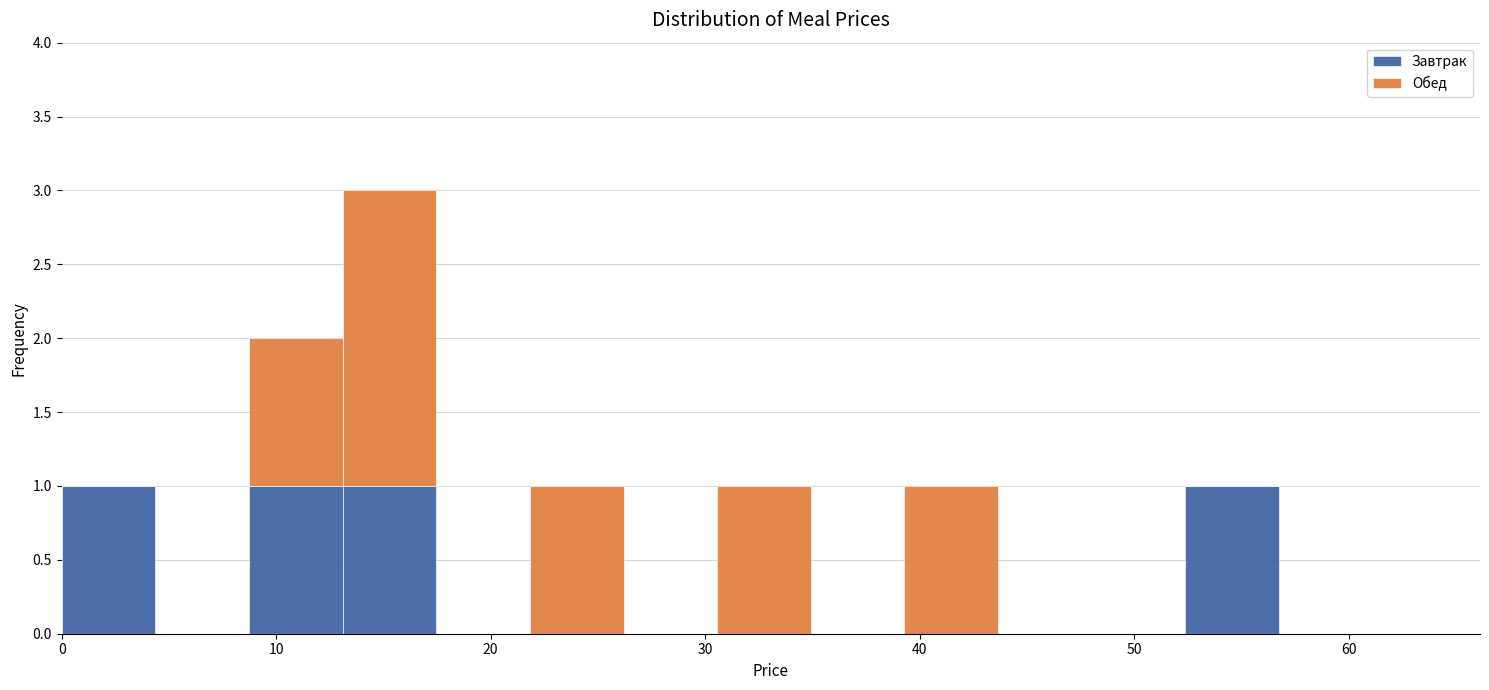

Reading left to right, transcribe this chart: for each stacked bar, give the range it covers on the x-axis and its total height. Neither the bar edges nor the heights are printed on the chart, so give them approximately, as read against the axes.

0 to 4: 1
4 to 9: 0
9 to 13: 2
13 to 17: 3
17 to 22: 0
22 to 26: 1
26 to 31: 0
31 to 35: 1
35 to 39: 0
39 to 44: 1
44 to 48: 0
48 to 52: 0
52 to 57: 1
57 to 61: 0